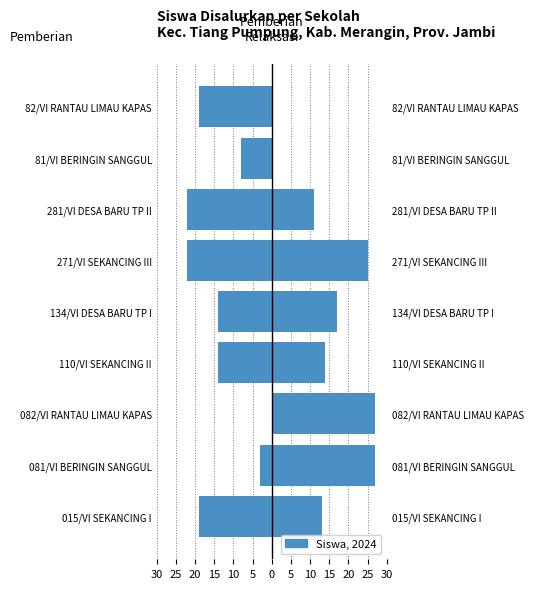

What is the difference between the Pemberian values at 281/VI DESA BARU TP II and 82/VI RANTAU LIMAU KAPAS?

3